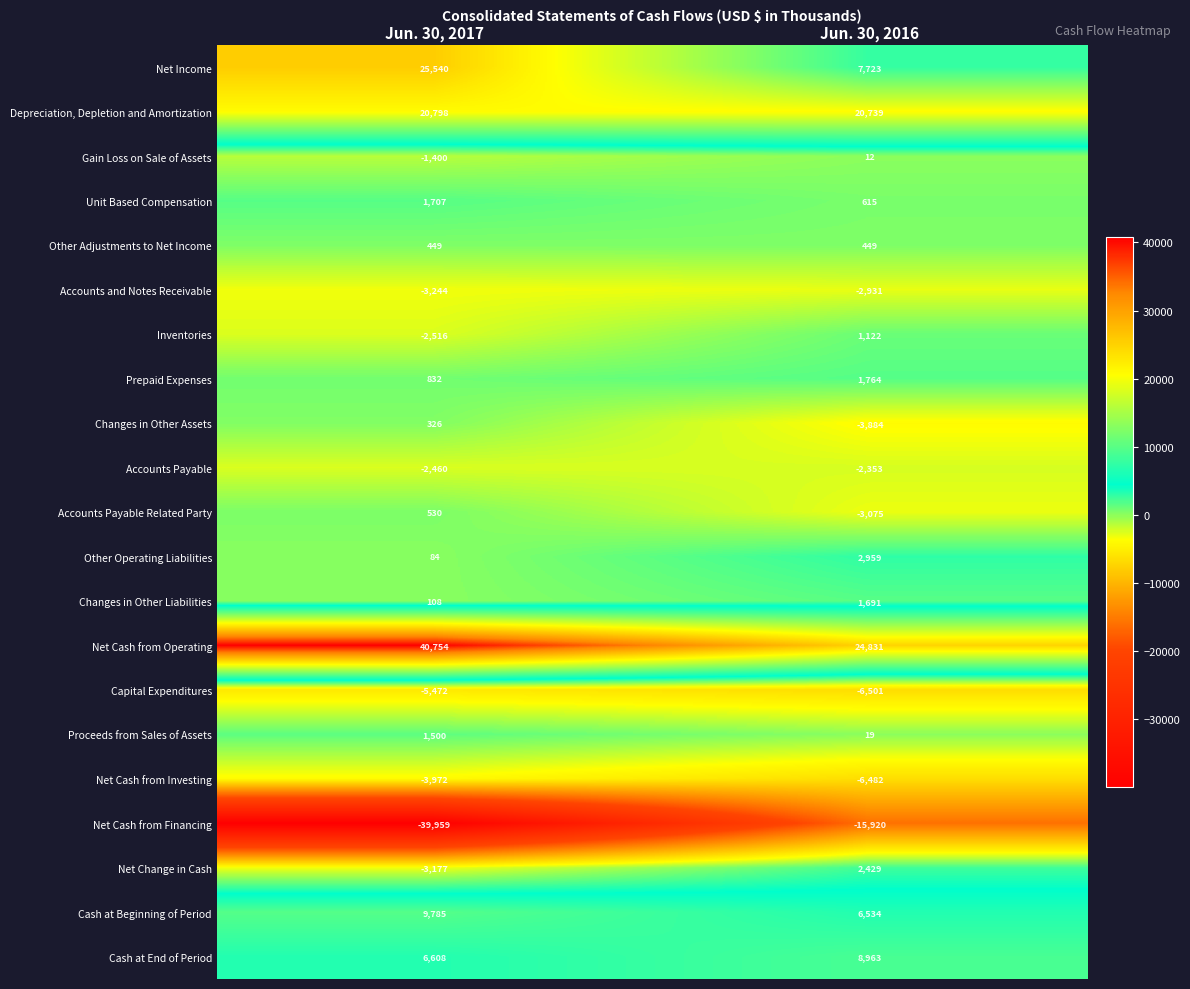

Which series has the largest range (max minus min)?

Net Cash from Financing